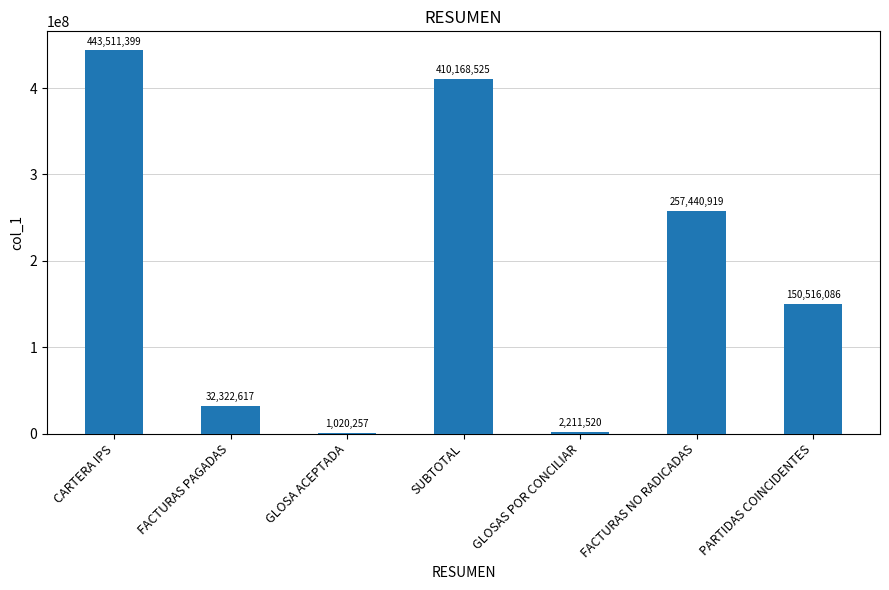

What is the change in value from CARTERA IPS to GLOSA ACEPTADA?

-442491142